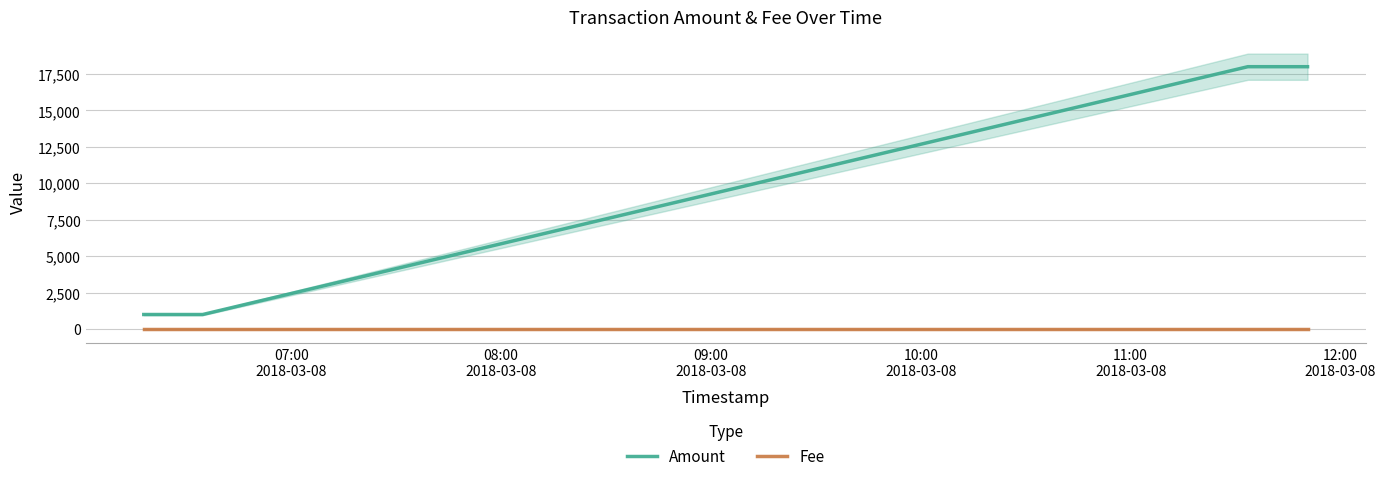

What is the highest value of the Fee series?

1